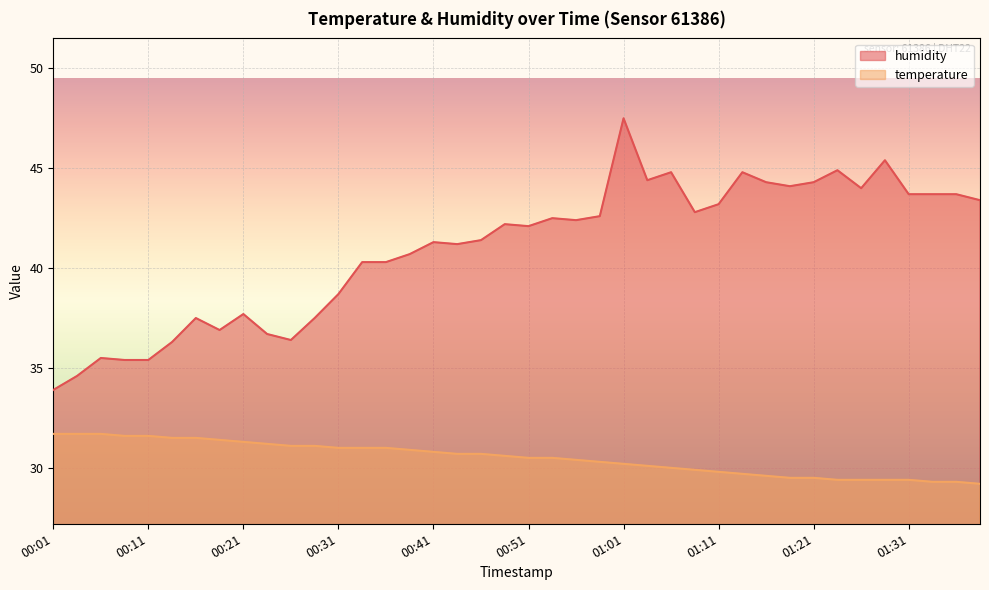

True or false: humidity has more than 2 points higher than both neighbors.

True